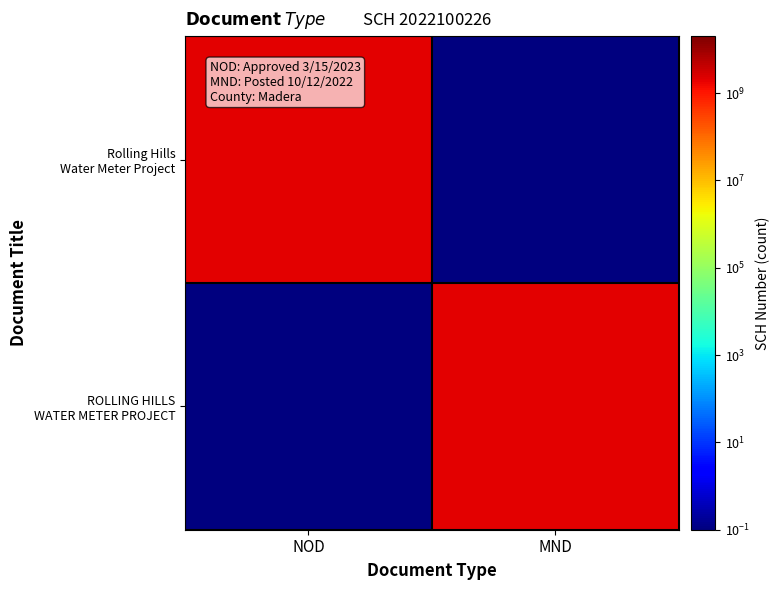

Between NOD and MND, which is larger?

NOD